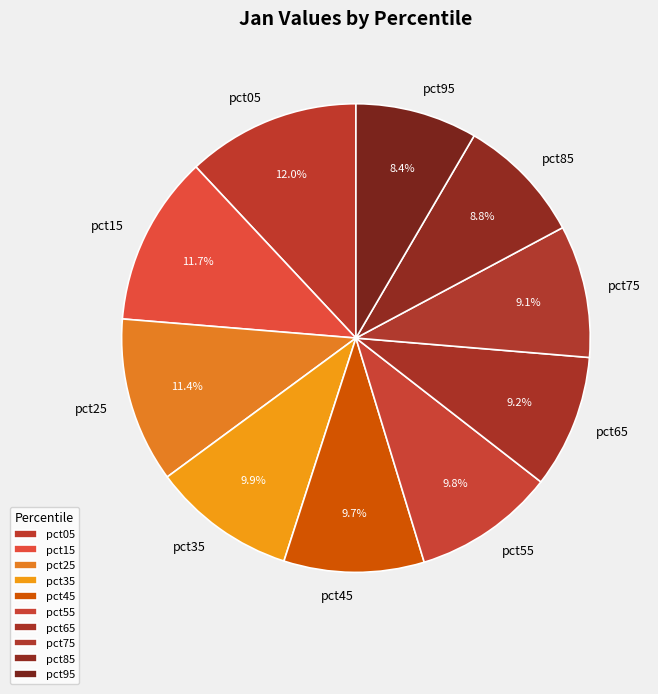

To the nearest percent, what percentage of the pie is pct55?

10%